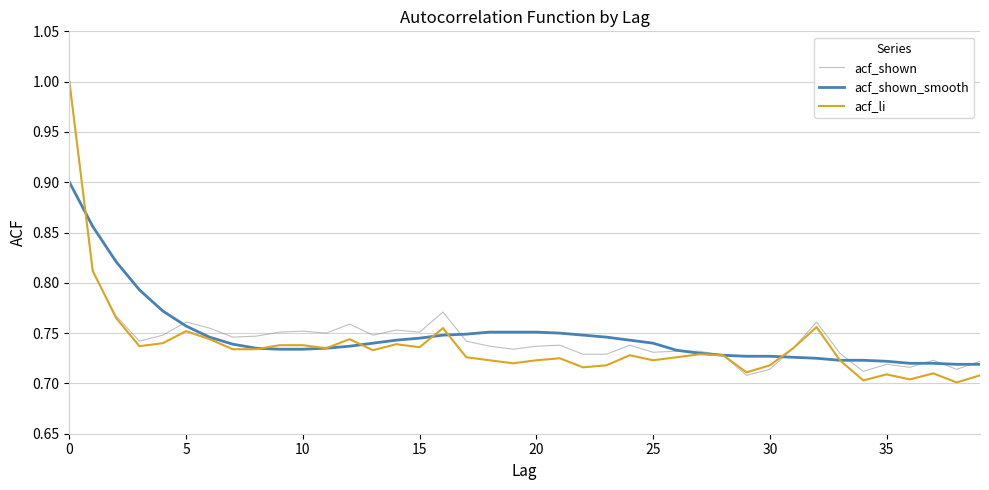

Count the number of data series in this chart.

3